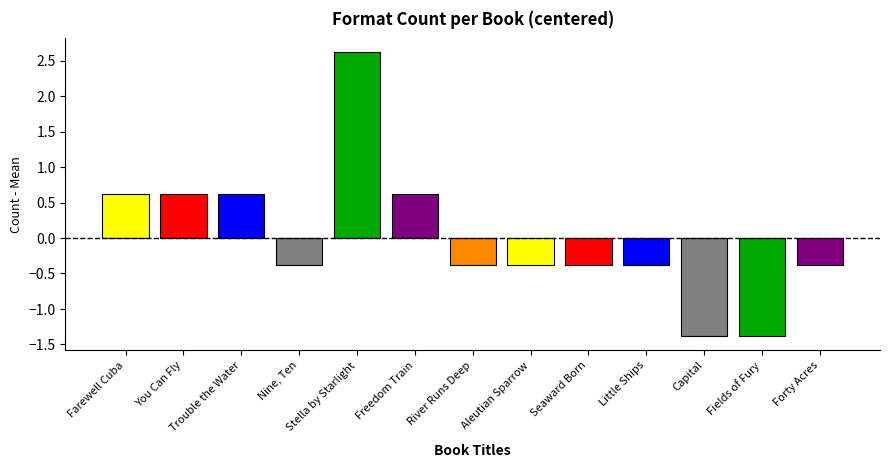

How many values exceed 0?

5